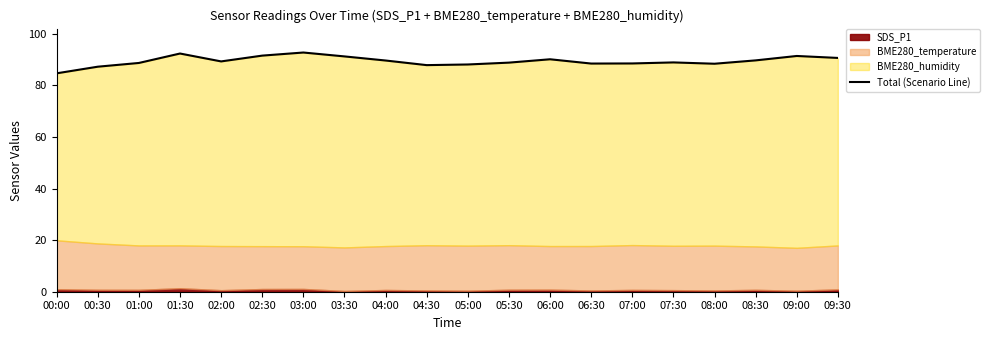

Between 02:30 and 07:00, which is larger?

02:30